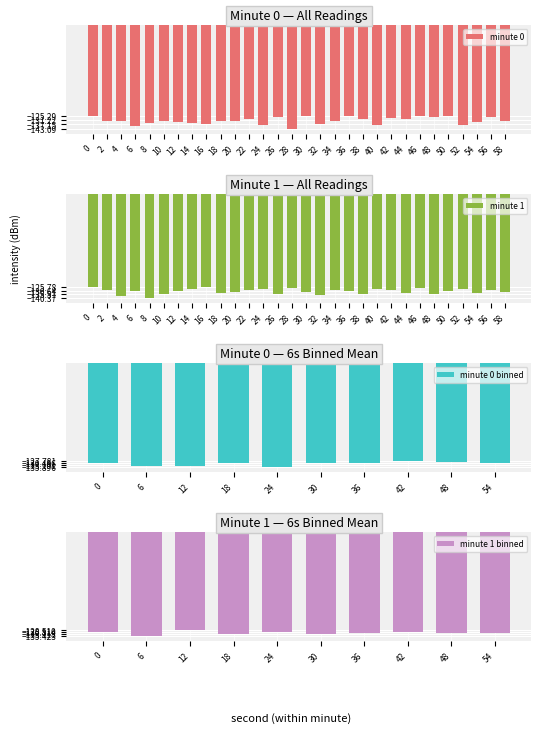

List the series in order of their overall mean, highest first.

minute 1, minute 0